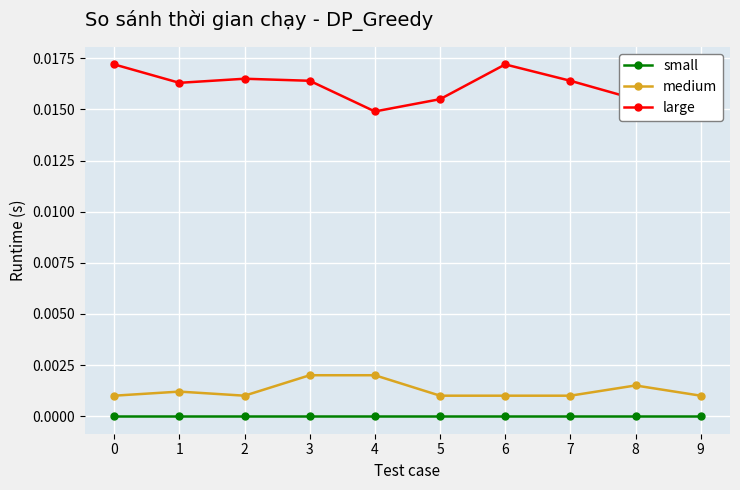

What are all the series names shown in the legend?

small, medium, large